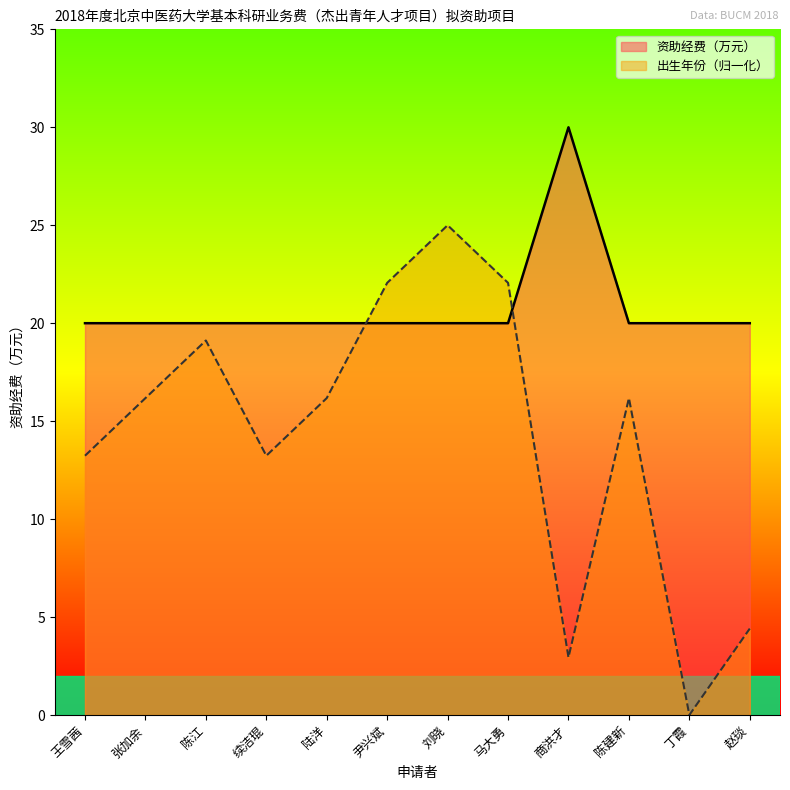

How many values in the 出生年份 series exceed 16?

7